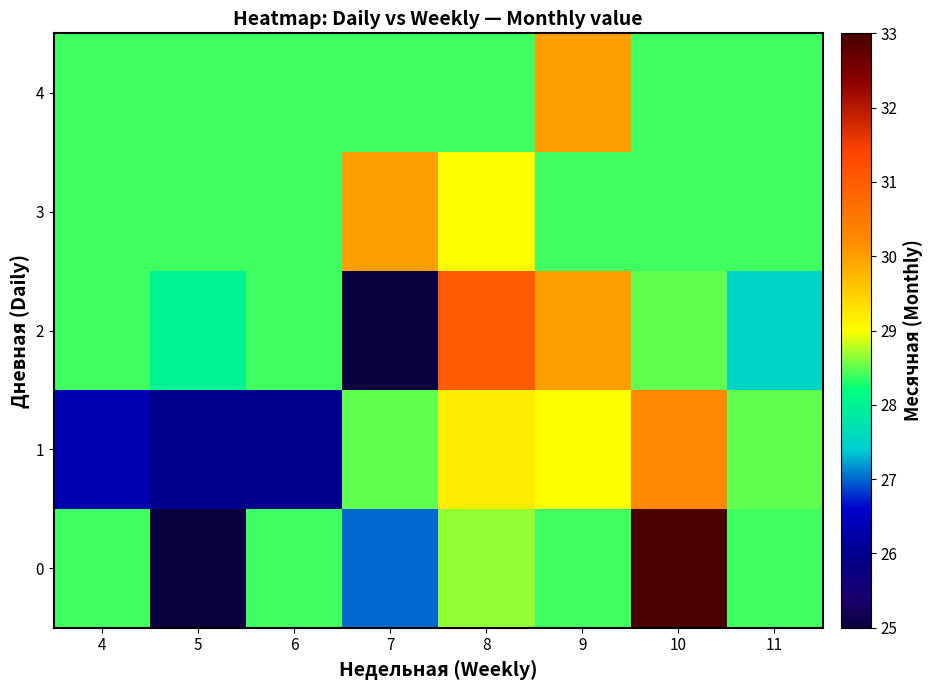

What is the smallest value displayed?

25.0